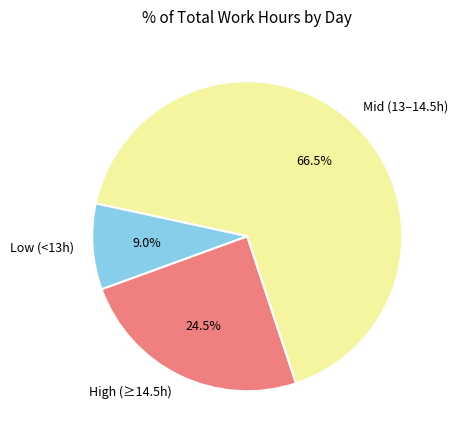

Rank the categories by value from highest to lowest.

Mid (13–14.5h), High (≥14.5h), Low (<13h)